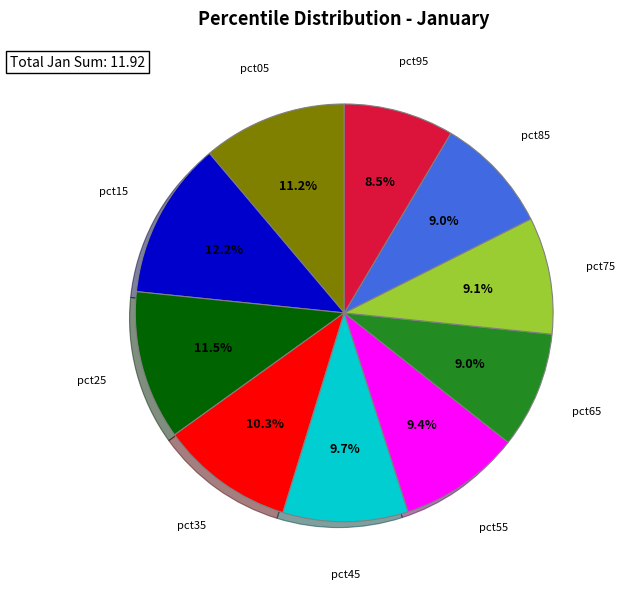

Does any single category account for the majority?

No